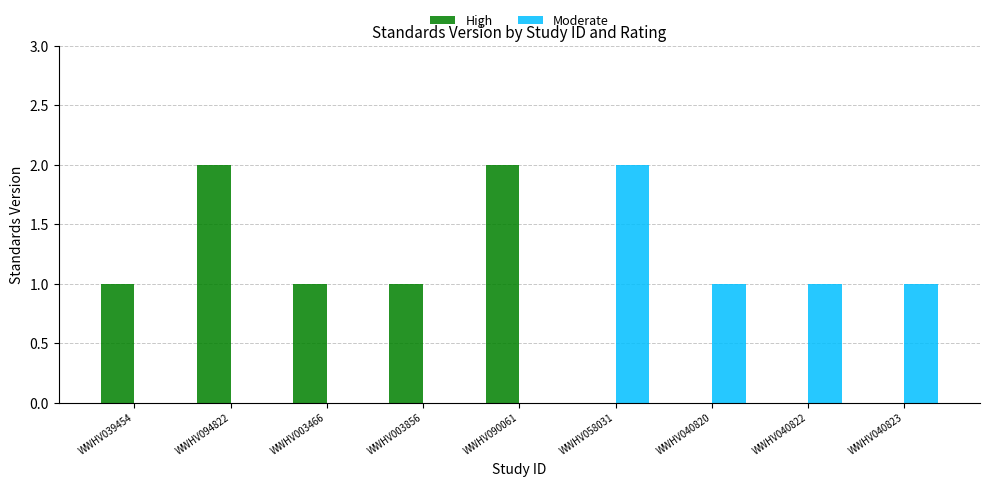

Read the Moderate value at WWHV040820.

1